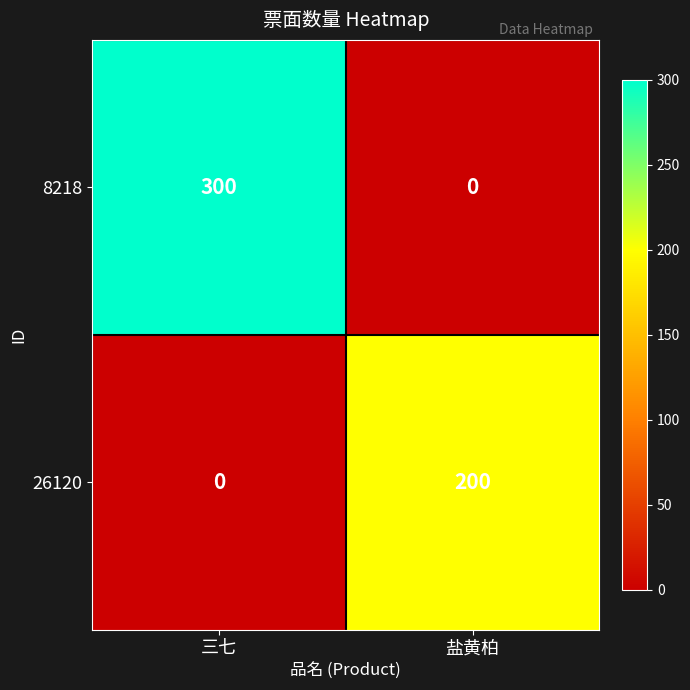

Which series has the largest range (max minus min)?

8218